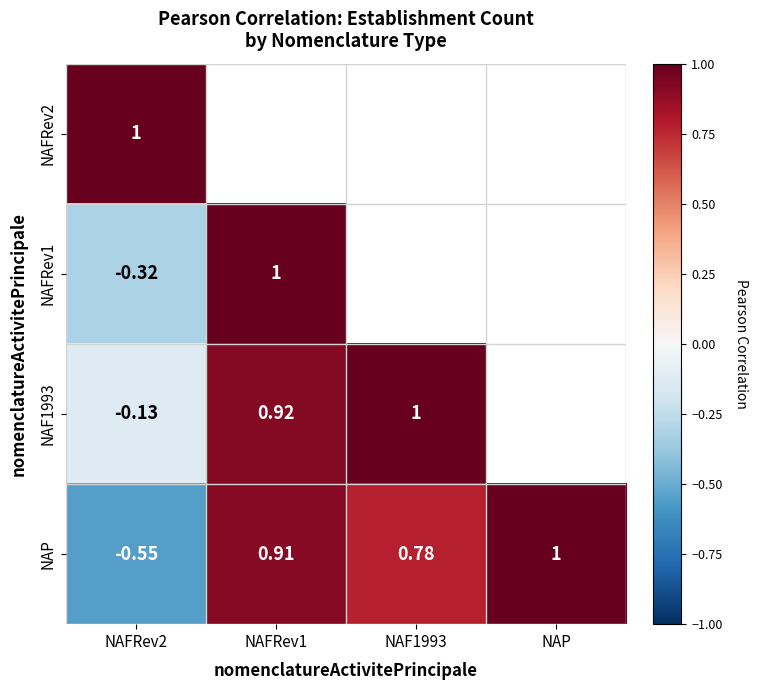

What is the difference between the maximum and second lowest values in the NAFRev1 series?

0.1